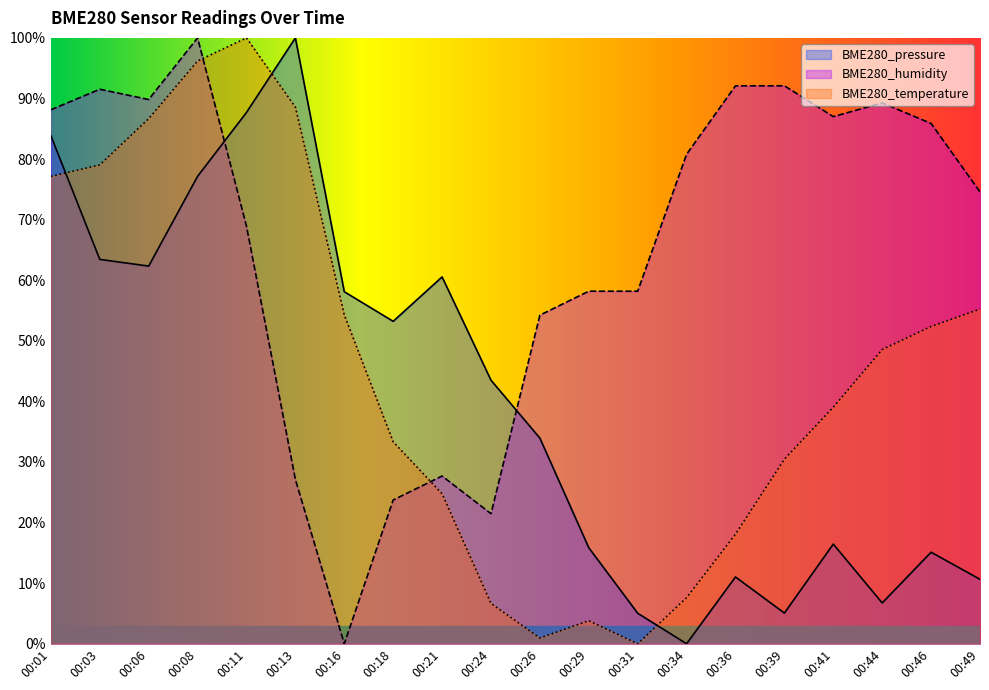

What is the total value across all series at 00:08?

273.3